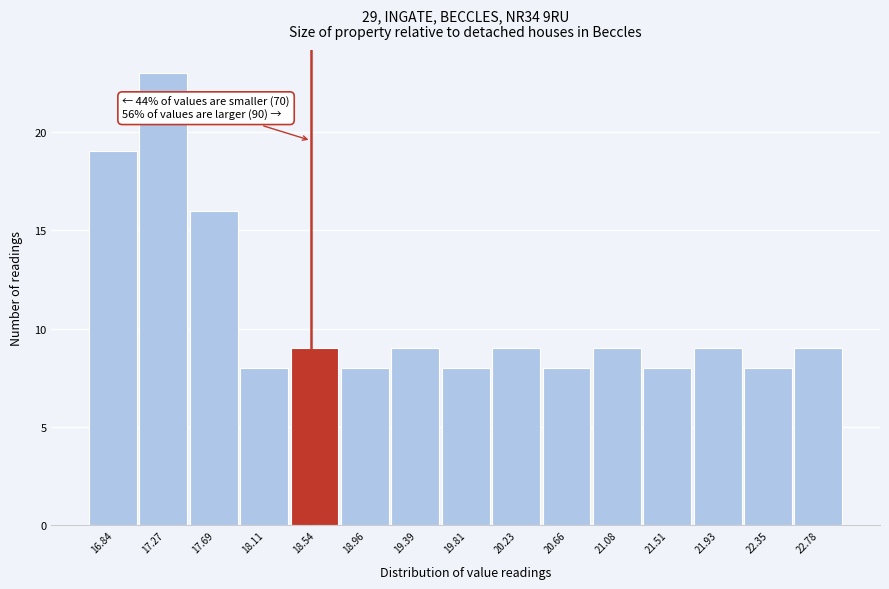

Which range on the x-axis has the tallest bar?

17.05 to 17.50